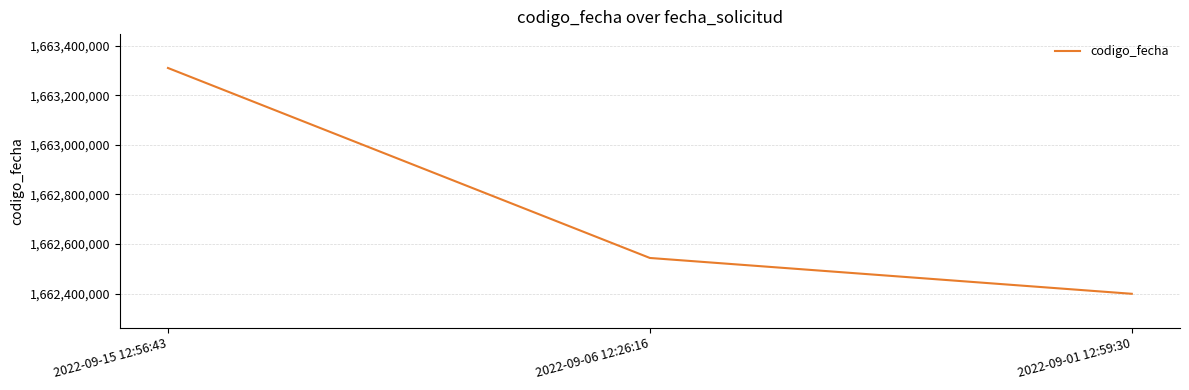

Count the number of data series in this chart.

1